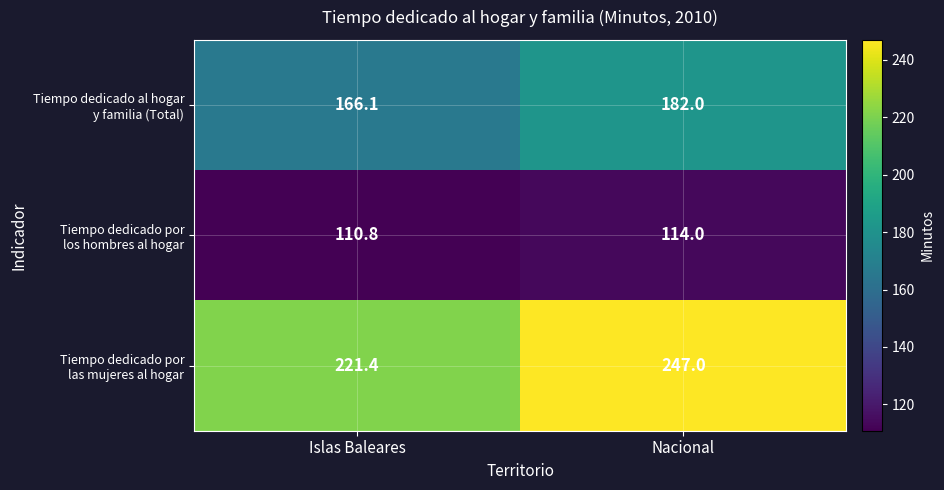

Which category has the lowest value across all series?

Islas Baleares